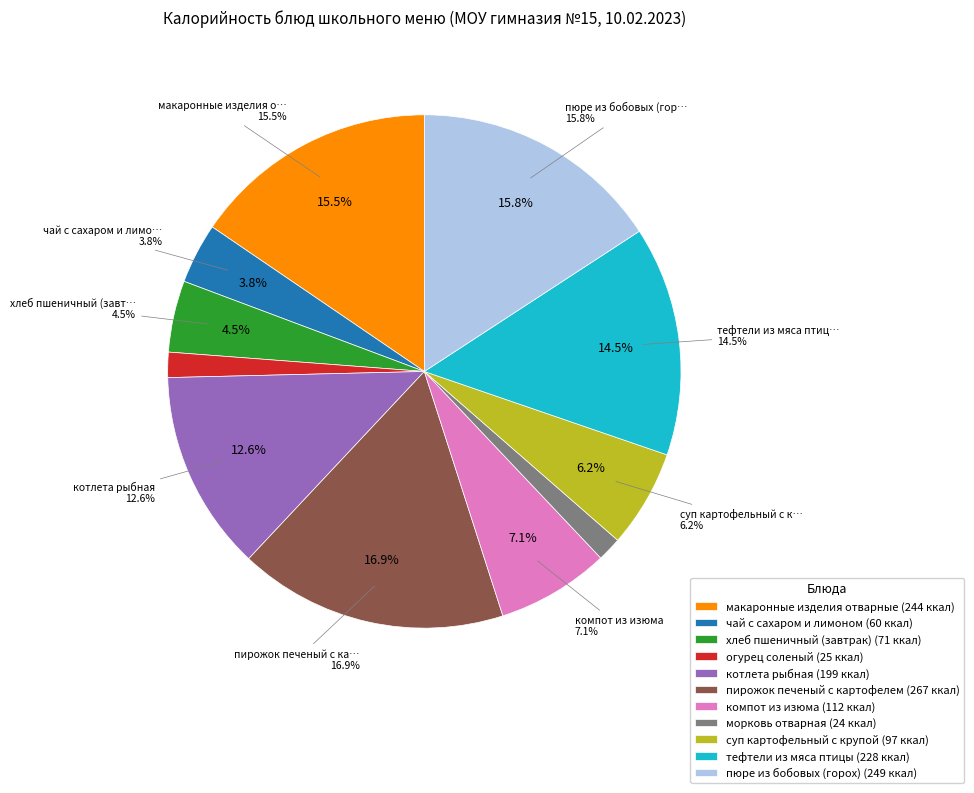

How much of the chart is everything except пюре из бобовых (горох)?

84.2%